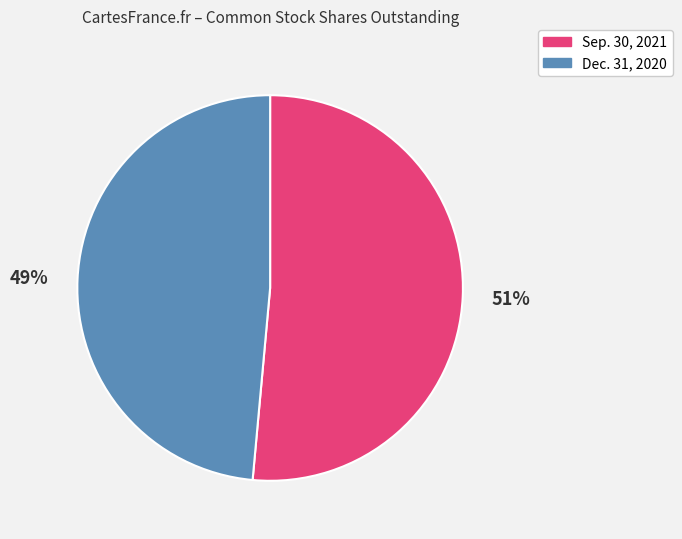

Which category has the smallest portion of the pie?

Dec. 31, 2020